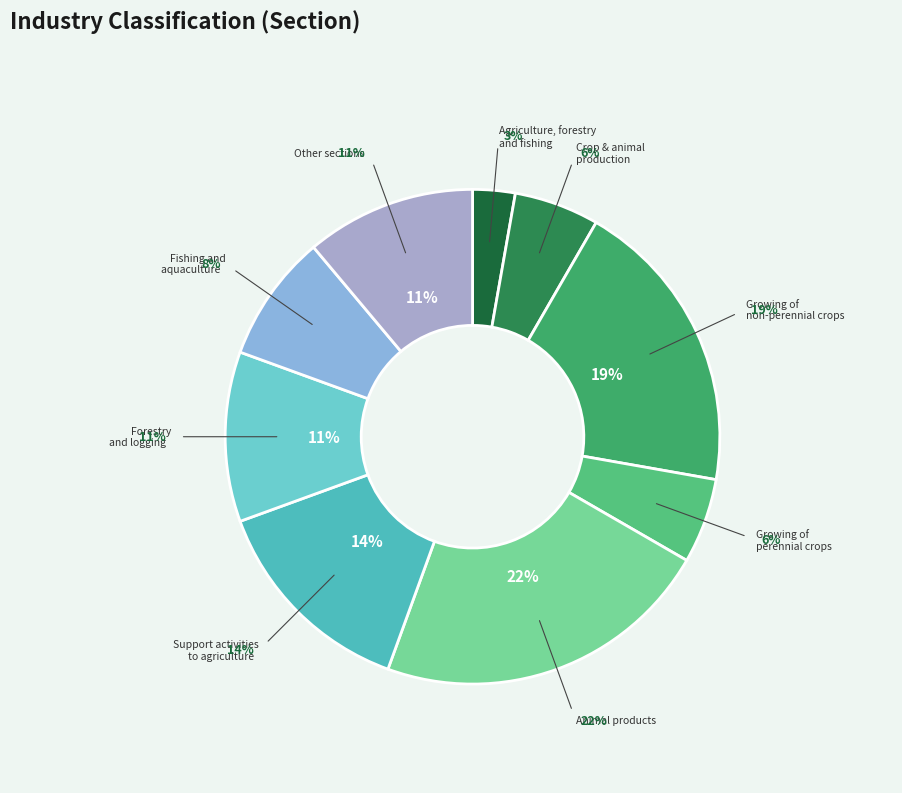

Which category has the smallest portion of the pie?

Agriculture, forestry and fishing